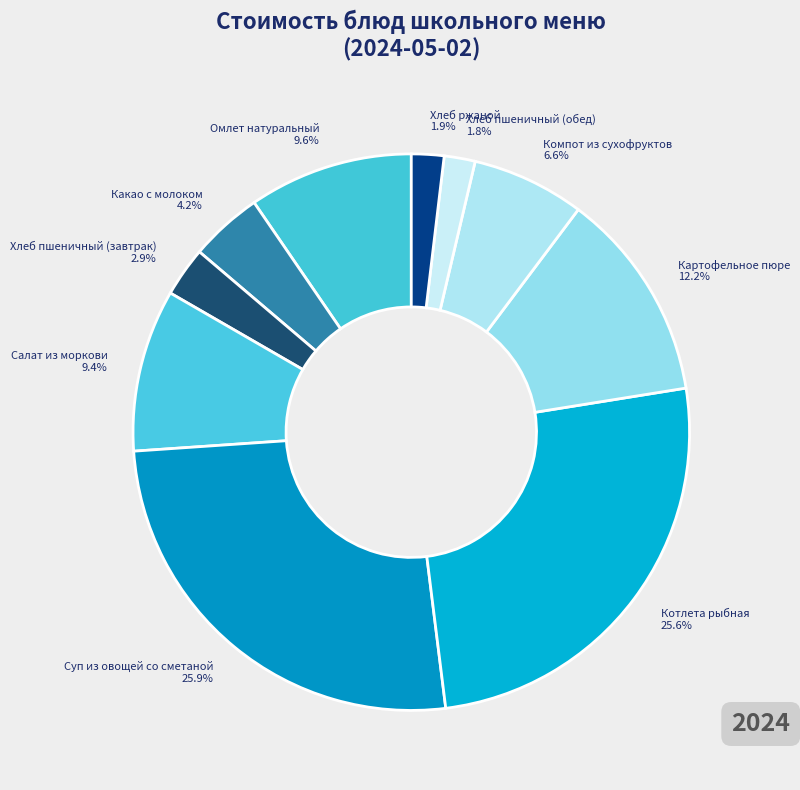

Does Хлеб пшеничный (завтрак) account for over 50% of the chart?

No